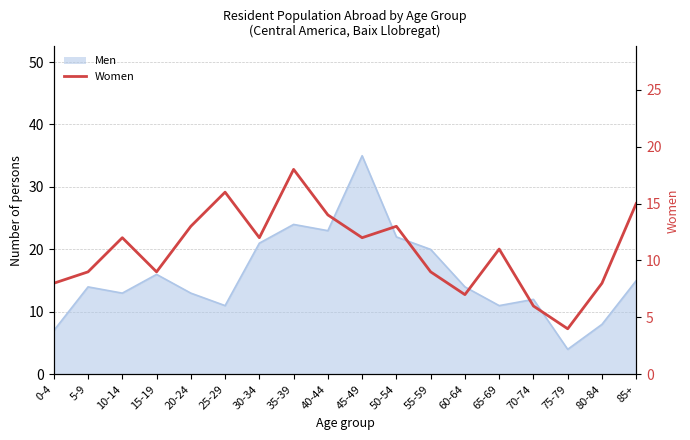

What is the sum of all values?

196